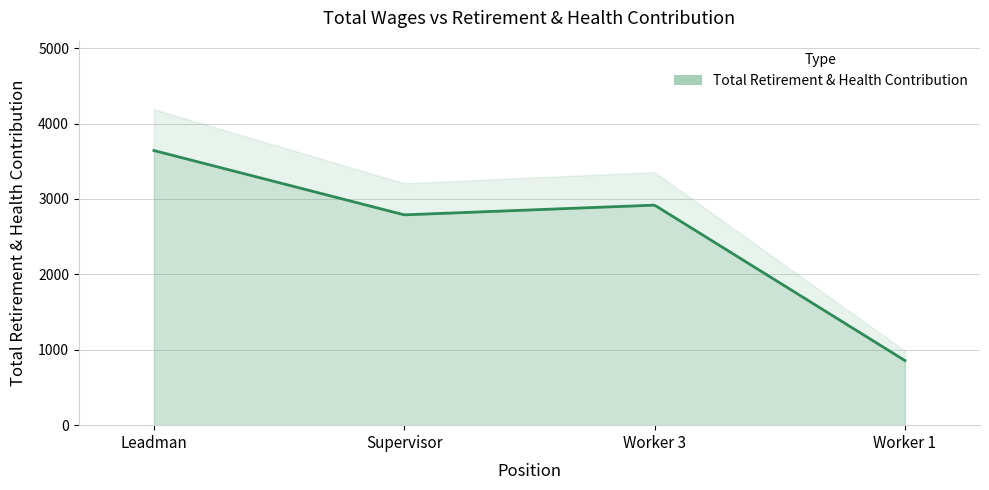

What is the label of the 4th point from the left?

Worker 1